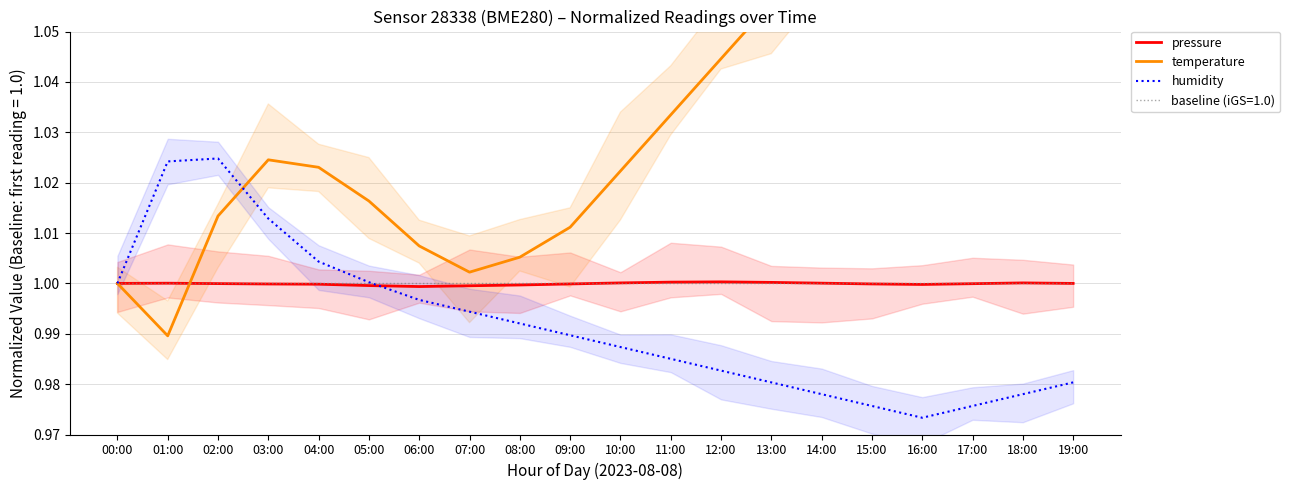

Reading left to right, extract all data points from this chart.

pressure: 00:00=1.0	01:00=1.0	02:00=1.0	03:00=1.0	04:00=1.0	05:00=1.0	06:00=1.0	07:00=1.0	08:00=1.0	09:00=1.0	10:00=1.0	11:00=1.0	12:00=1.0	13:00=1.0	14:00=1.0	15:00=1.0	16:00=1.0	17:00=1.0	18:00=1.0	19:00=1.0
temperature: 00:00=1.0	01:00=1.0	02:00=1.0	03:00=1.0	04:00=1.0	05:00=1.0	06:00=1.0	07:00=1.0	08:00=1.0	09:00=1.0	10:00=1.0	11:00=1.0	12:00=1.0	13:00=1.1	14:00=1.1	15:00=1.1	16:00=1.1	17:00=1.1	18:00=1.1	19:00=1.1
humidity: 00:00=1.0	01:00=1.0	02:00=1.0	03:00=1.0	04:00=1.0	05:00=1.0	06:00=1.0	07:00=1.0	08:00=1.0	09:00=1.0	10:00=1.0	11:00=1.0	12:00=1.0	13:00=1.0	14:00=1.0	15:00=1.0	16:00=1.0	17:00=1.0	18:00=1.0	19:00=1.0